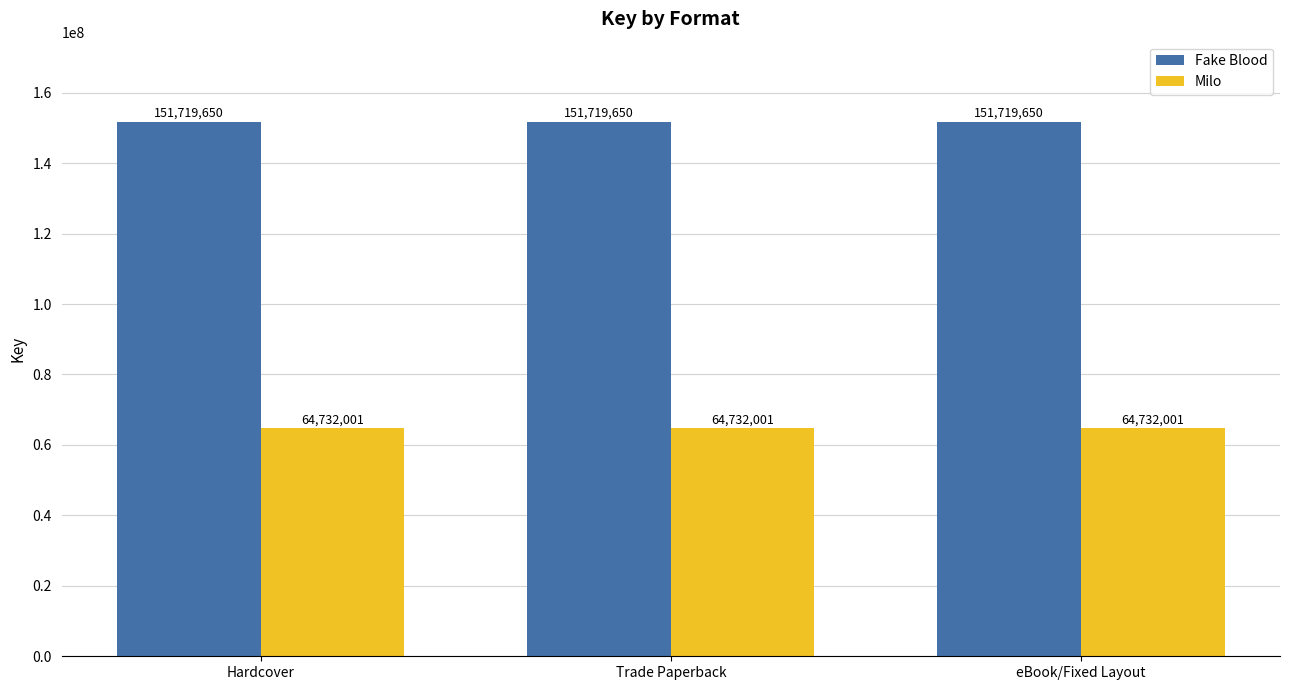

How many data points does each series have?

3